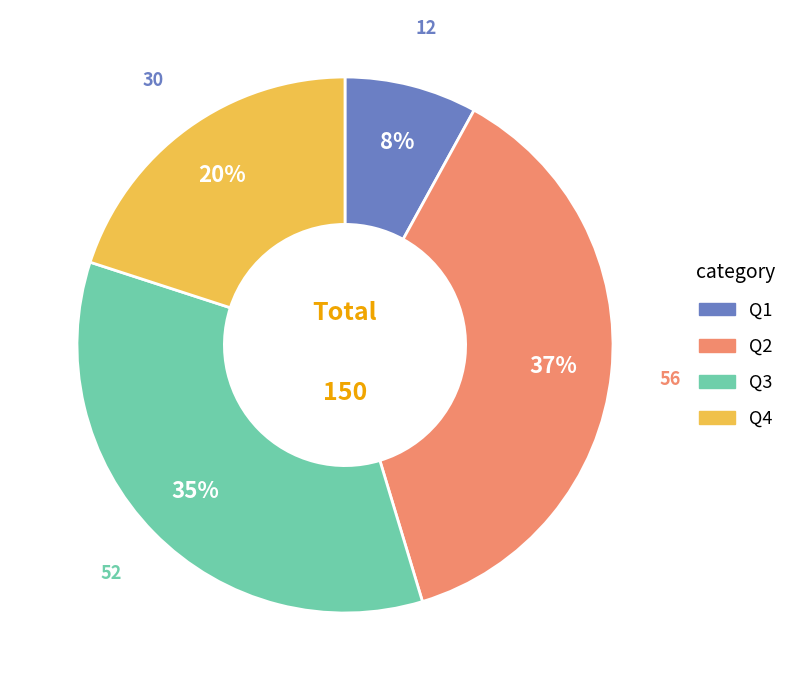

Count the number of slices in the pie.

4